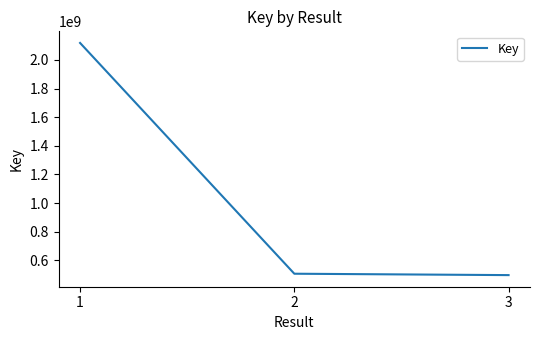

What is the difference between the values at 3 and 1?

1620461302